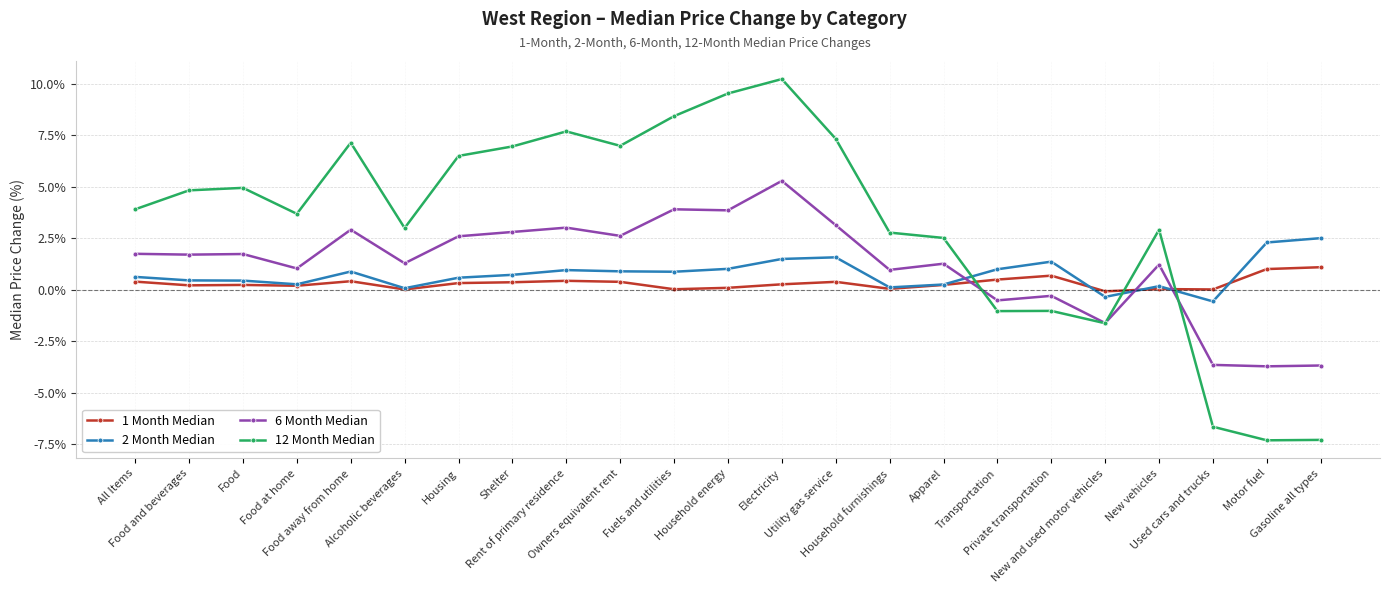

How many series are shown in this chart?

4